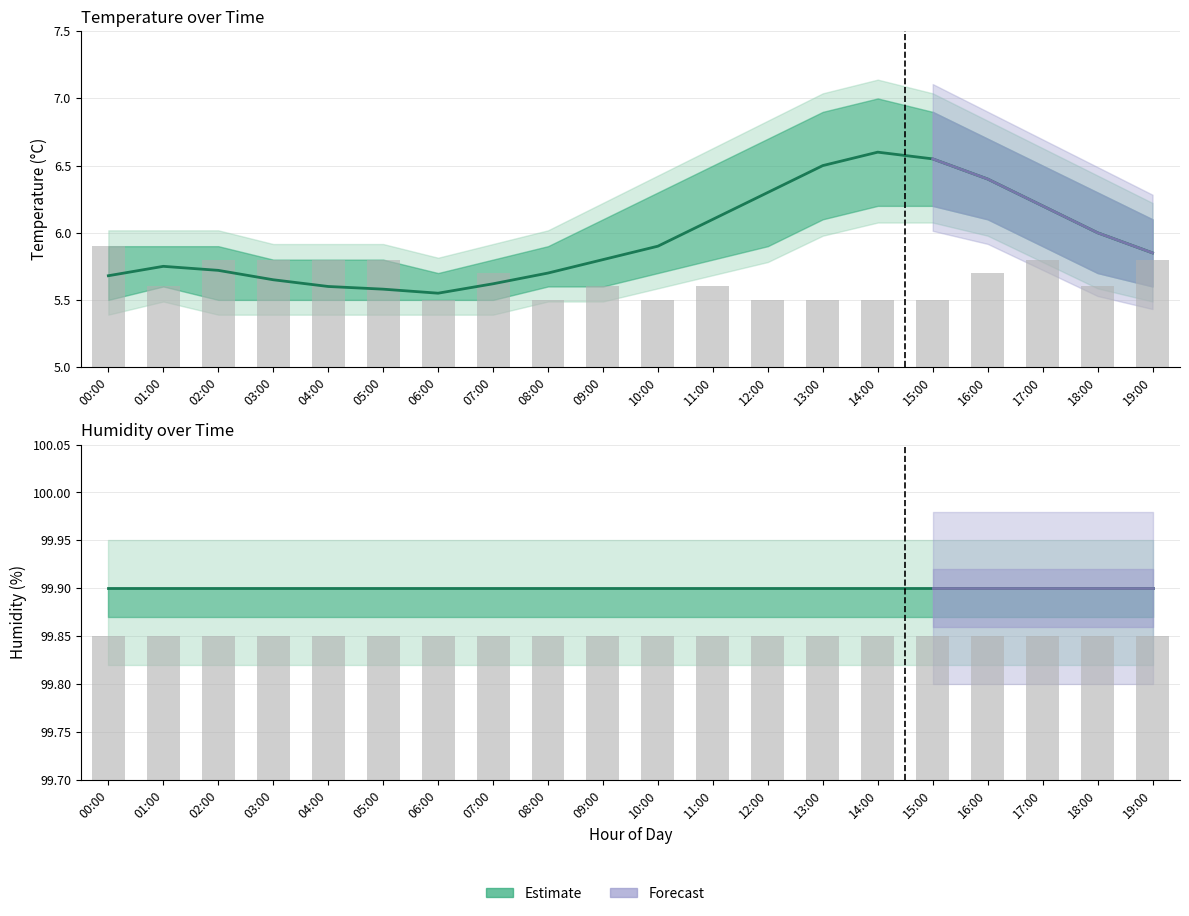

What is the total value across all series at 19:00?

317.2